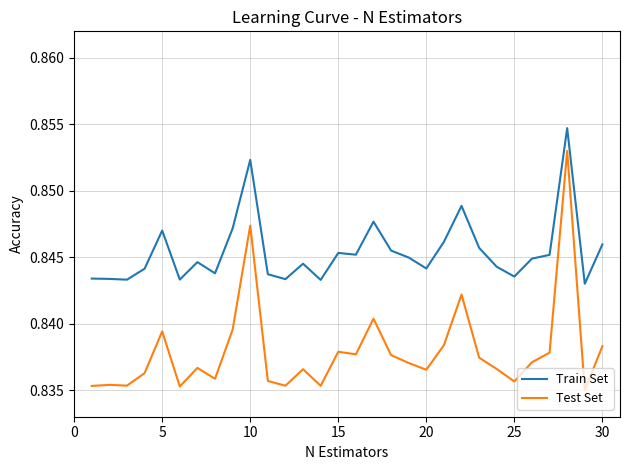

Count the Train Set values in the range 0 to 1.

30